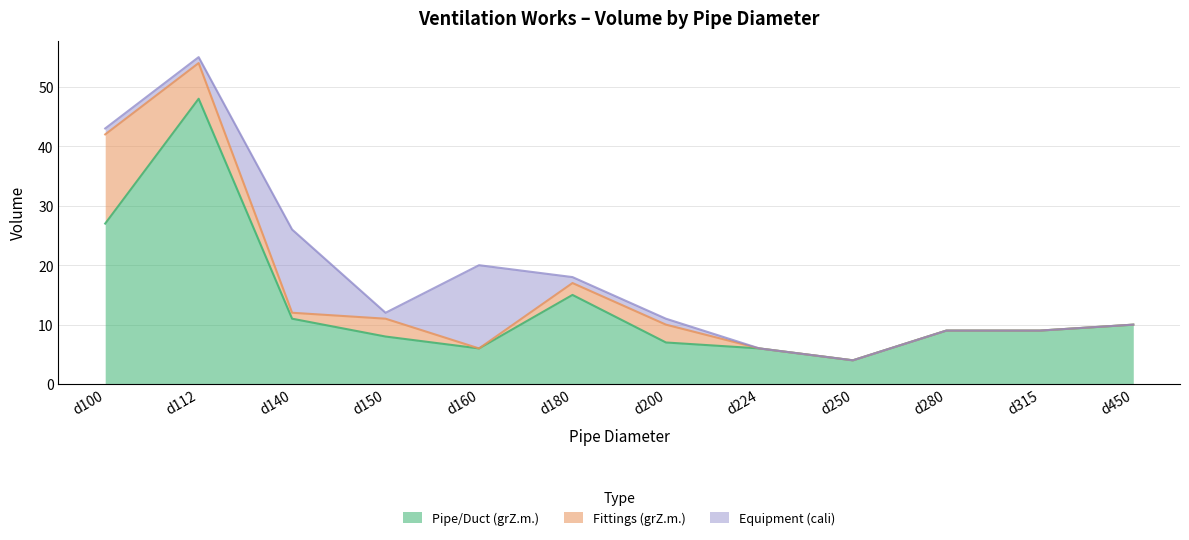

Reading left to right, transcribe all the data shown in this chart.

Pipe/Duct (grZ.m.): d100=27	d112=48	d140=11	d150=8	d160=6	d180=15	d200=7	d224=6	d250=4	d280=9	d315=9	d450=10
Fittings (grZ.m.): d100=15	d112=6	d140=1	d150=3	d160=0	d180=2	d200=3	d224=0	d250=0	d280=0	d315=0	d450=0
Equipment (cali): d100=1	d112=1	d140=14	d150=1	d160=14	d180=1	d200=1	d224=0	d250=0	d280=0	d315=0	d450=0